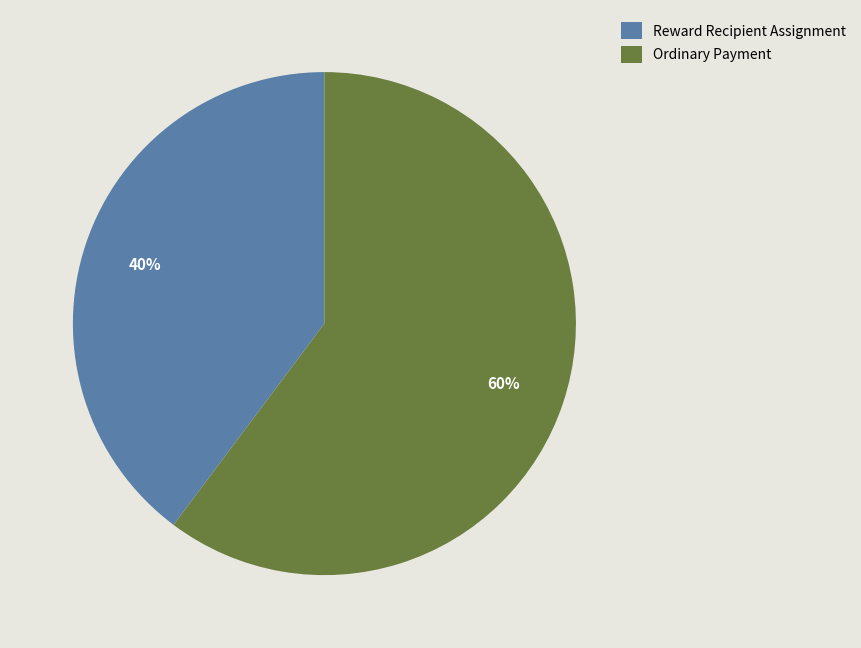

To the nearest percent, what portion does Reward Recipient Assignment represent?

40%